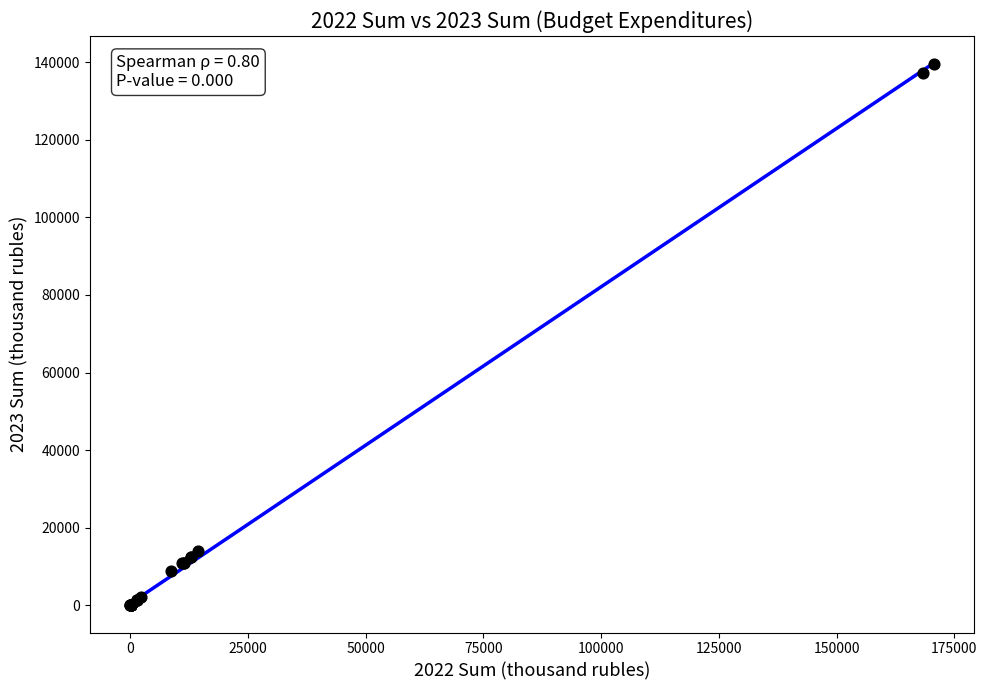

What Y value in the scatter plot is closest to 69820?

14084.8